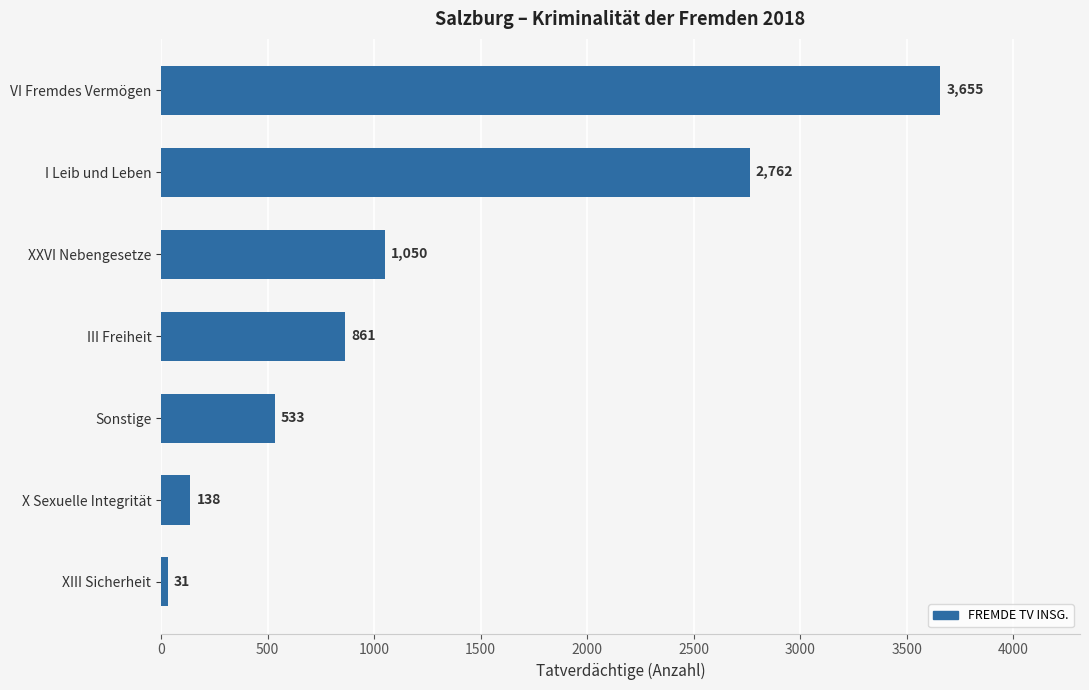

What is the maximum value shown in the chart?

3655